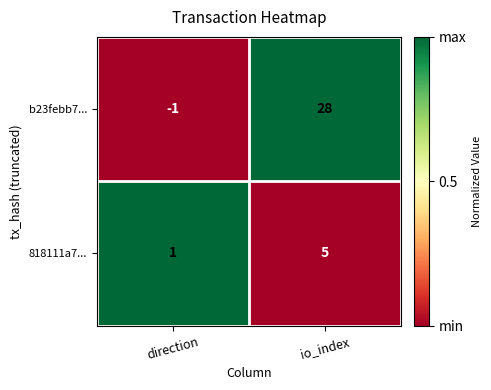

How many data points does each series have?

2